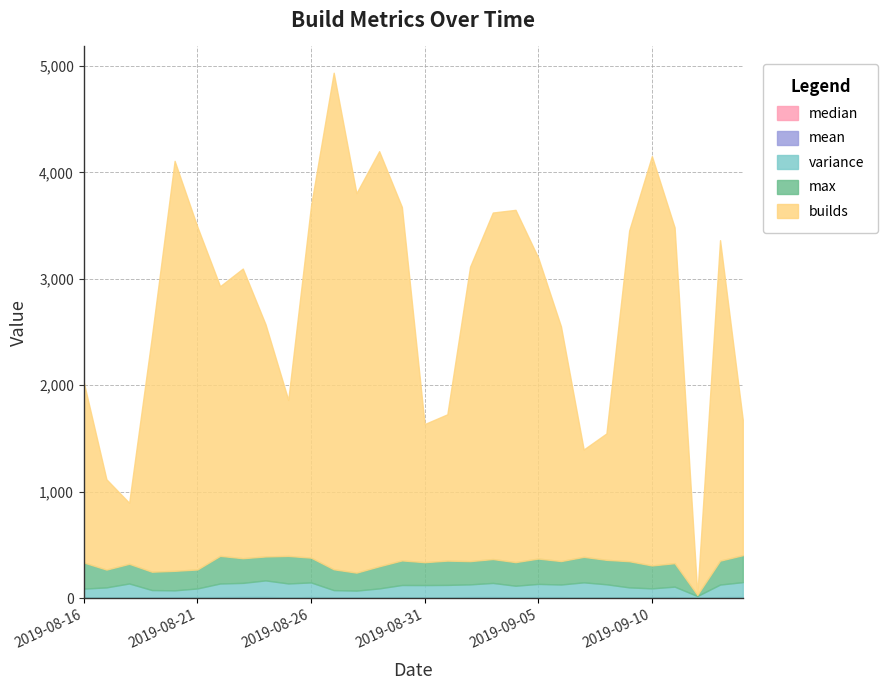

Rank the series by their maximum value, from lowest to highest.

median, mean, variance, max, builds